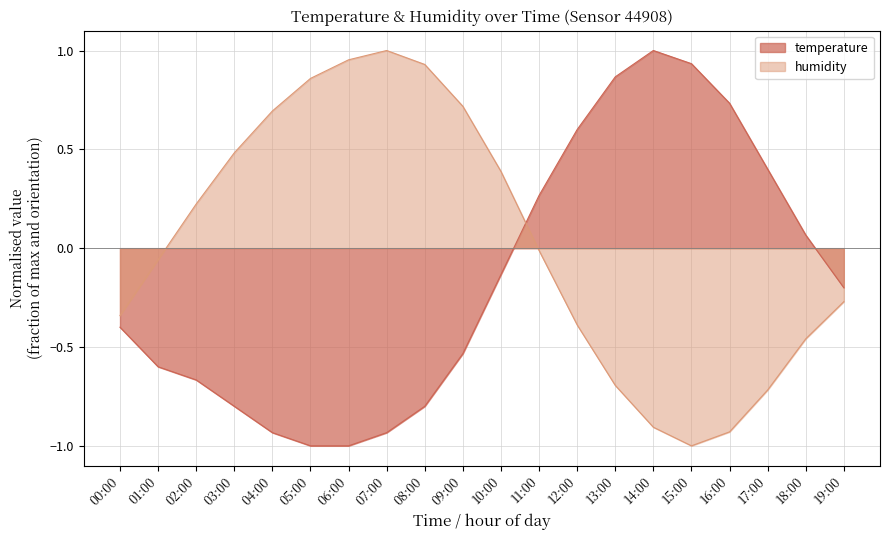

Reading right to left, list all the values displayed in this chart.

temperature: 19:00=-0.2	18:00=0.1	17:00=0.4	16:00=0.7	15:00=0.9	14:00=1.0	13:00=0.9	12:00=0.6	11:00=0.3	10:00=-0.1	09:00=-0.5	08:00=-0.8	07:00=-0.9	06:00=-1.0	05:00=-1.0	04:00=-0.9	03:00=-0.8	02:00=-0.7	01:00=-0.6	00:00=-0.4
humidity: 19:00=-0.3	18:00=-0.5	17:00=-0.7	16:00=-0.9	15:00=-1.0	14:00=-0.9	13:00=-0.7	12:00=-0.4	11:00=-0.0	10:00=0.4	09:00=0.7	08:00=0.9	07:00=1.0	06:00=1.0	05:00=0.9	04:00=0.7	03:00=0.5	02:00=0.2	01:00=-0.1	00:00=-0.3